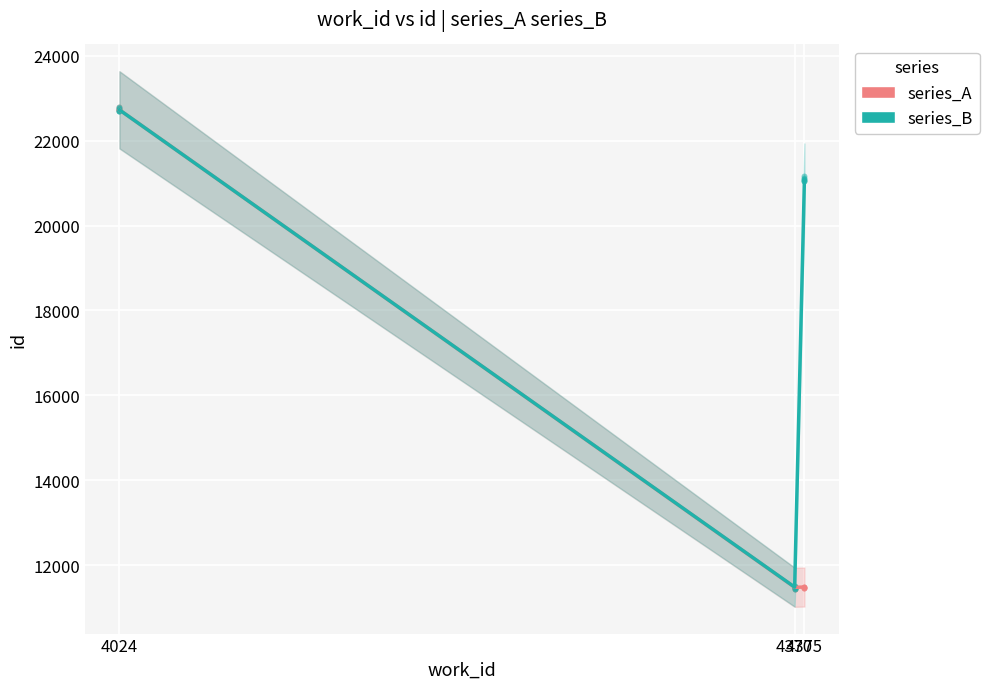

What are all the series names shown in the legend?

series_A, series_B